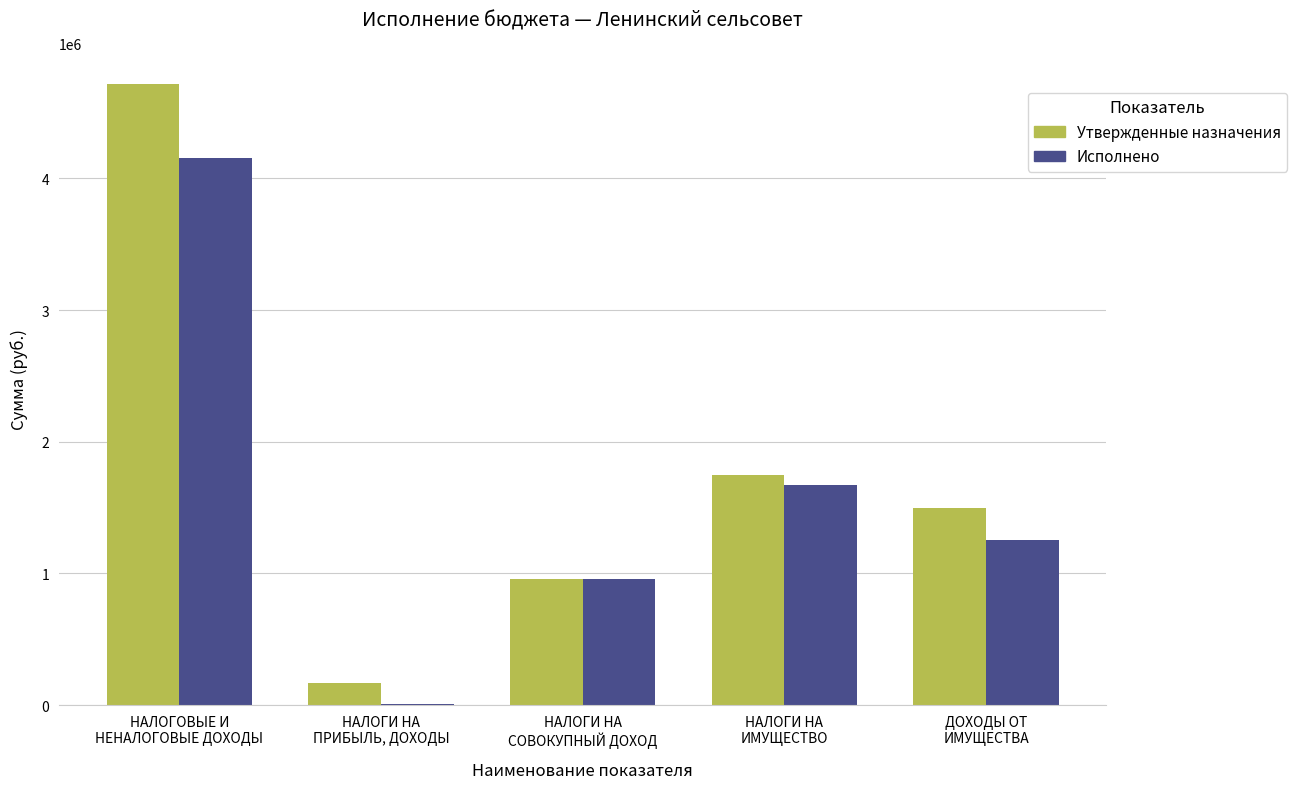

Which series has the largest total across all categories?

Утвержденные назначения